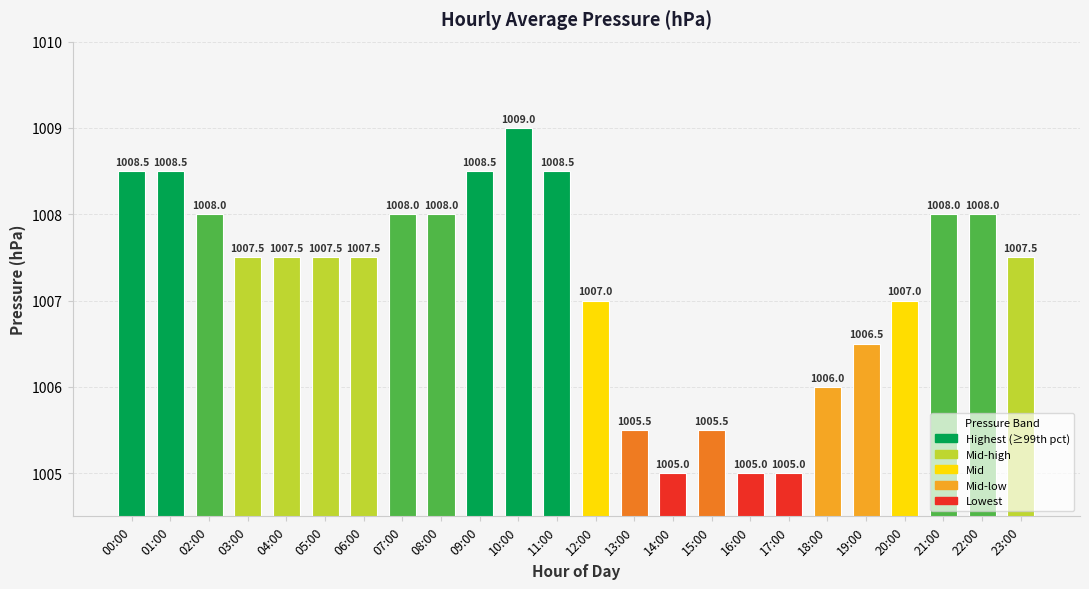

How many data points does each series have?

24